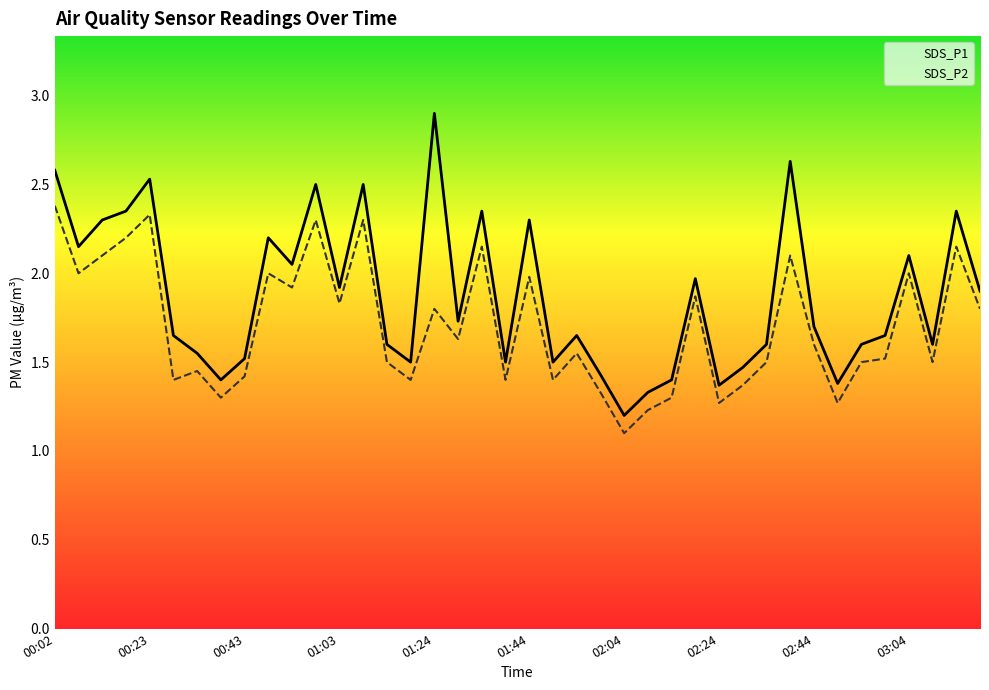

What is the difference between the maximum and minimum values in the SDS_P2 series?

1.3